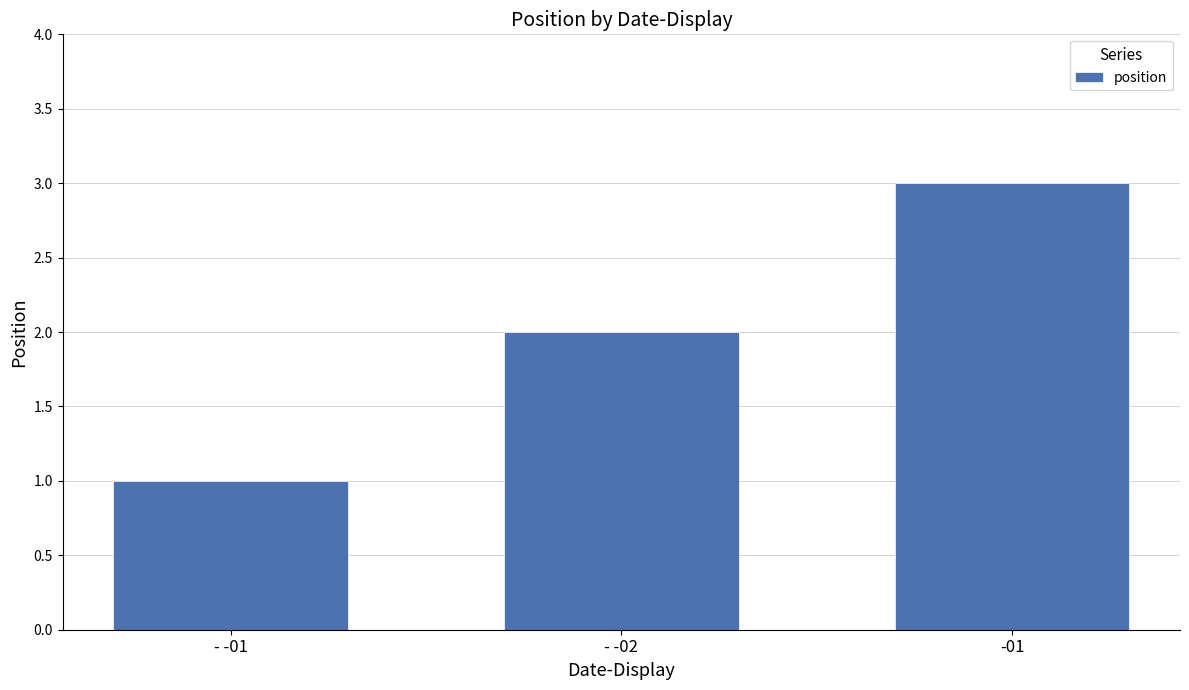

True or false: the data shows 2 at - -02.

True